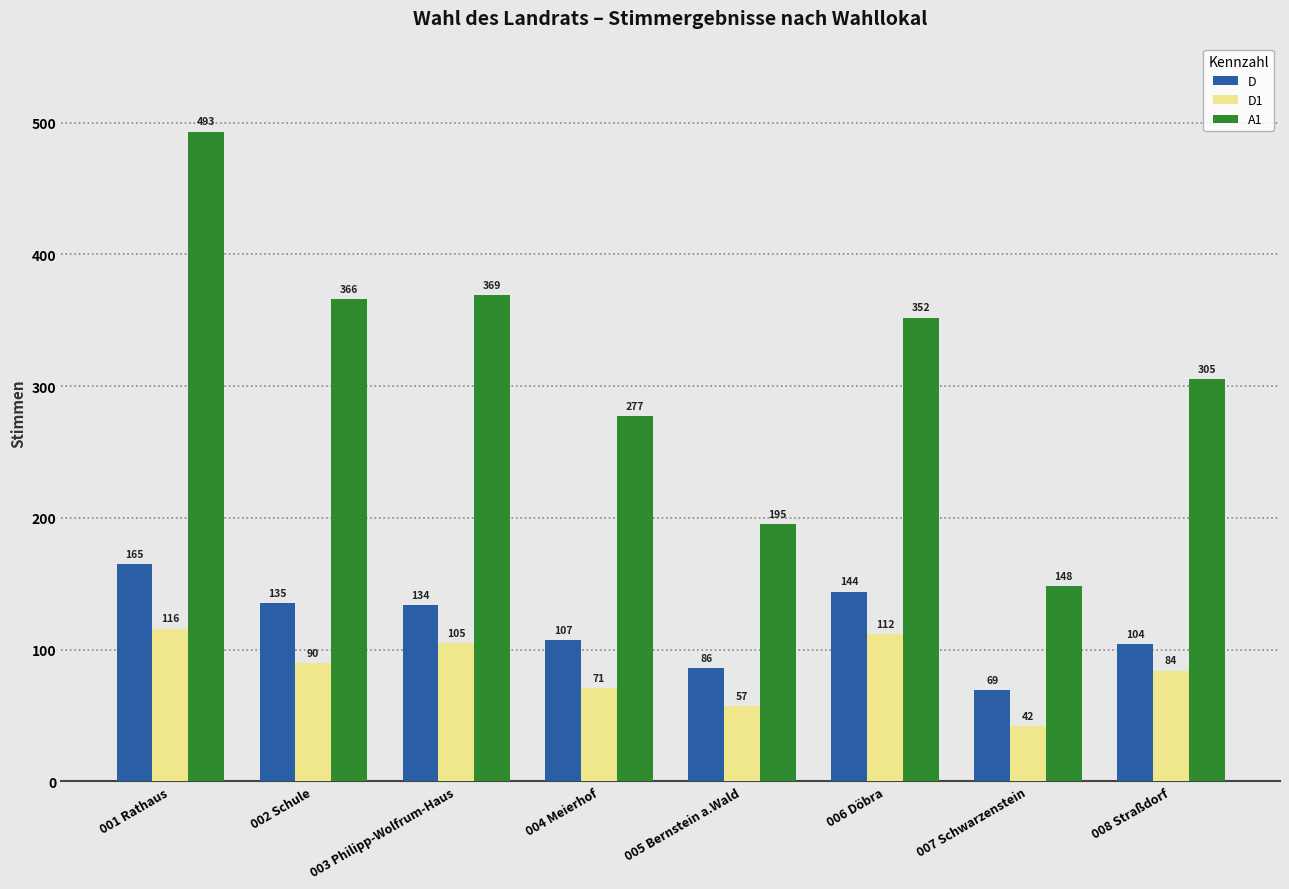

The D1 series shows 105 at 003 Philipp-Wolfrum-Haus. True or false?

True